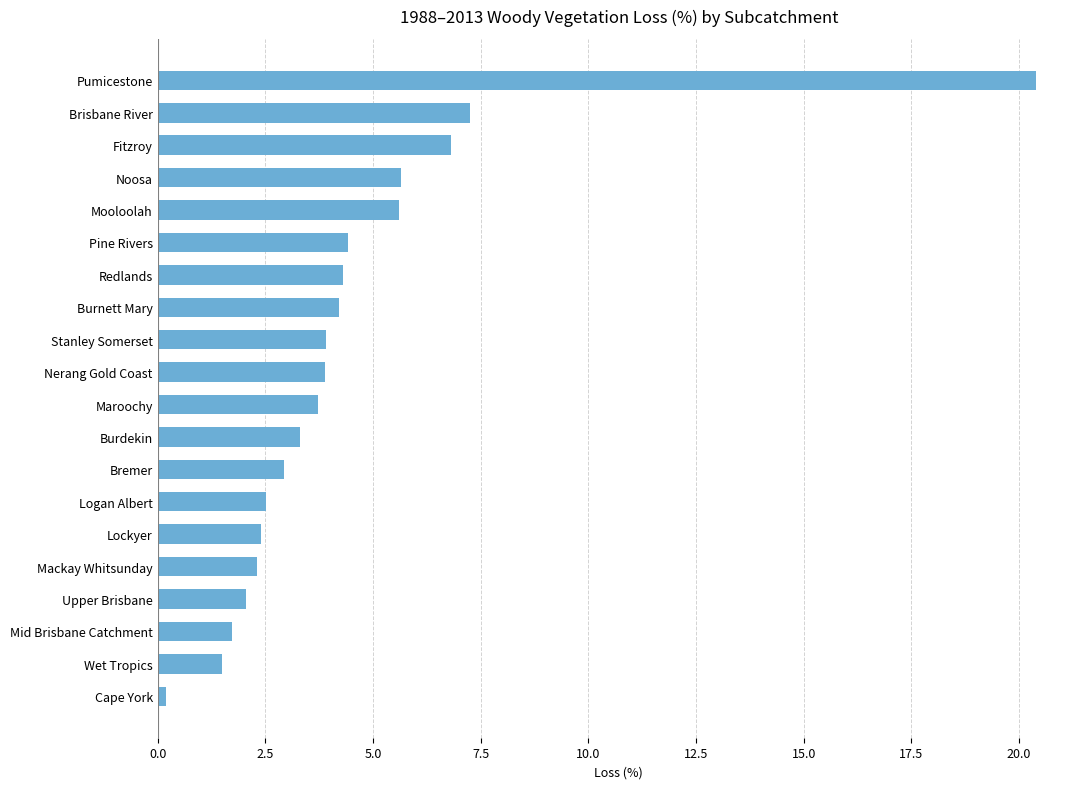

Is it true that the value at Maroochy is 6.1?

False